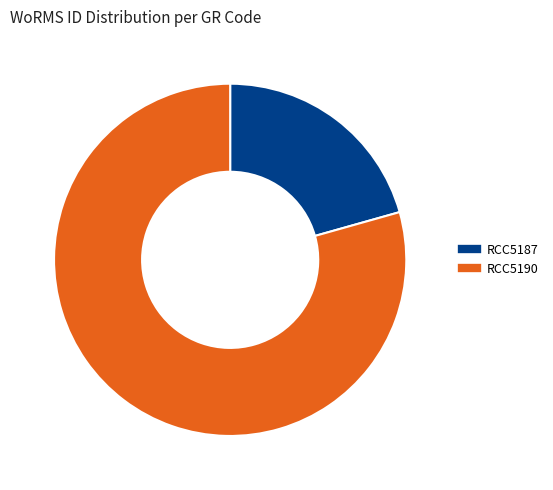

Which category has the biggest portion of the pie?

RCC5190